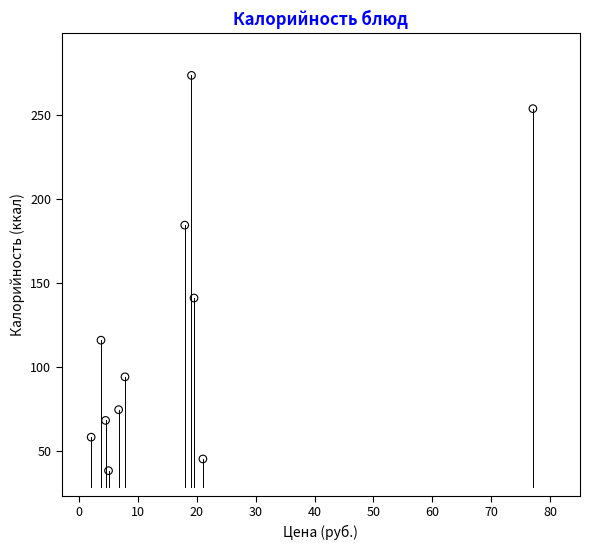

What Y value in the scatter plot is closest to 155?

141.0